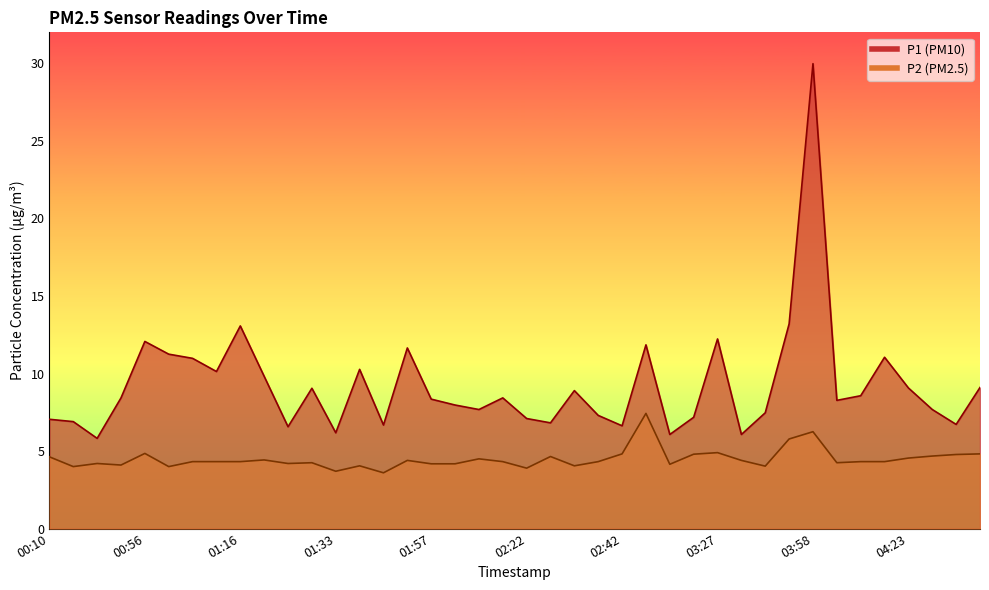

What is the spread (max minus min) of values at 01:33?

2.5